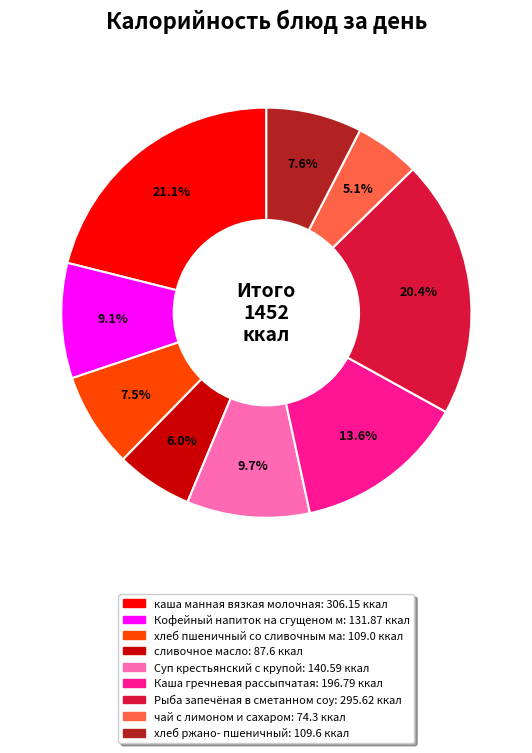

To the nearest percent, what is the average slice percentage?

11%